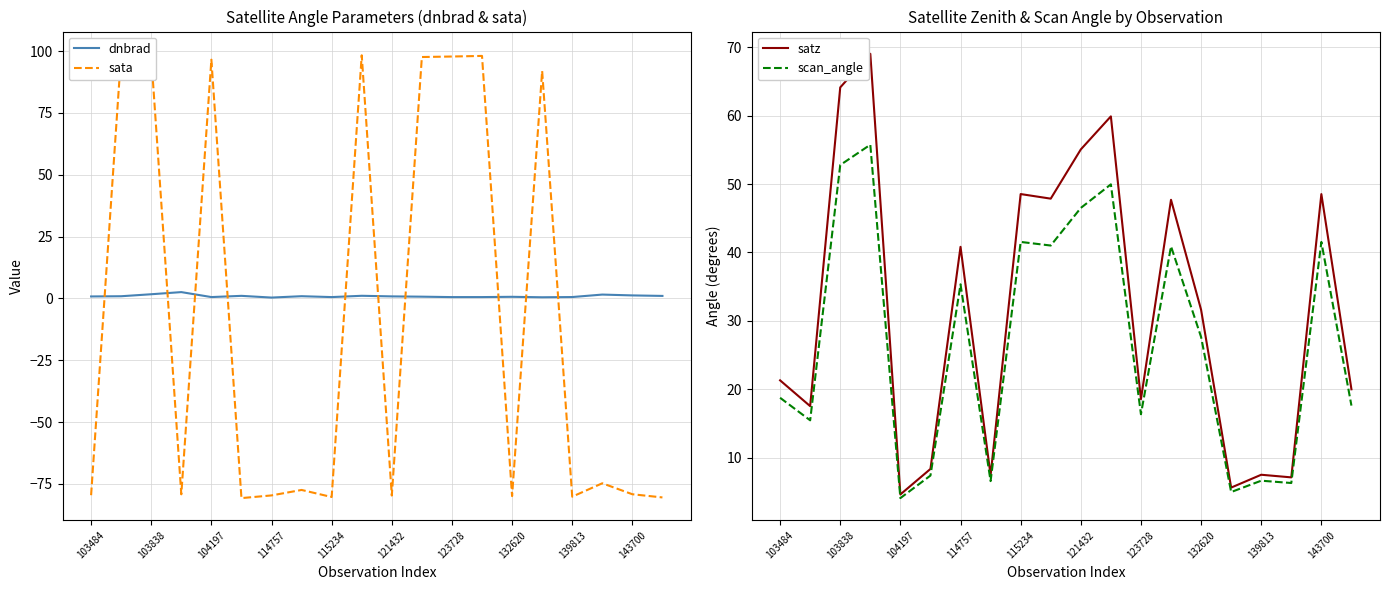

What is the highest value of the satz series?

69.0